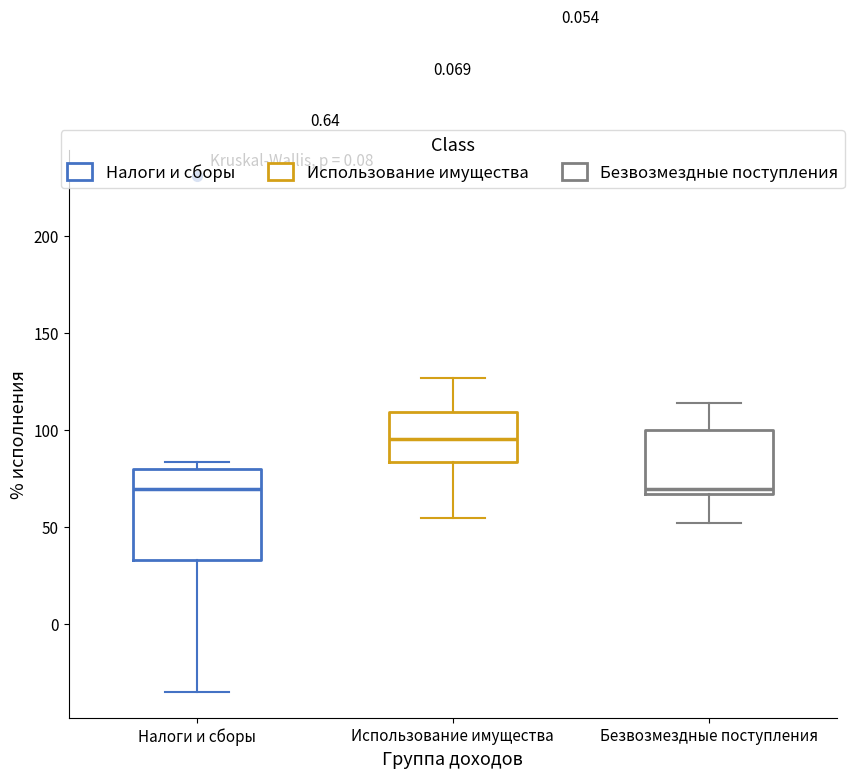

Reading left to right, transcribe this box plot: for each box, give where its median line is, the range the box spans, and where its two whiskers end, as read against the y-axis. The values are not printed on the chart, so give them approximately, as read against the axis.

Налоги и сборы: median 70, box 35 to 80, whiskers -35 to 85
Использование имущества: median 95, box 85 to 110, whiskers 55 to 125
Безвозмездные поступления: median 70, box 65 to 100, whiskers 50 to 115